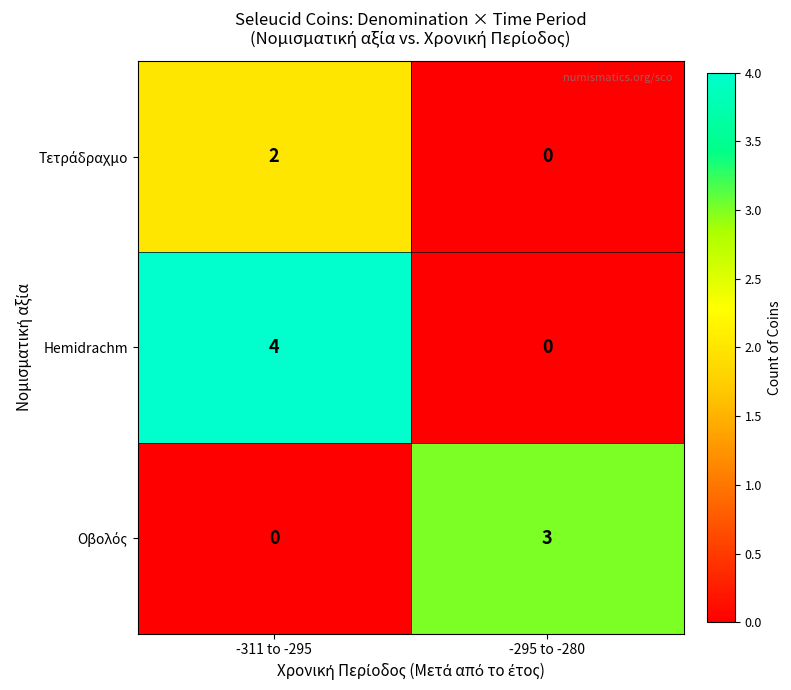

Between -311 to -295 and -295 to -280, which series saw the biggest shift?

Hemidrachm